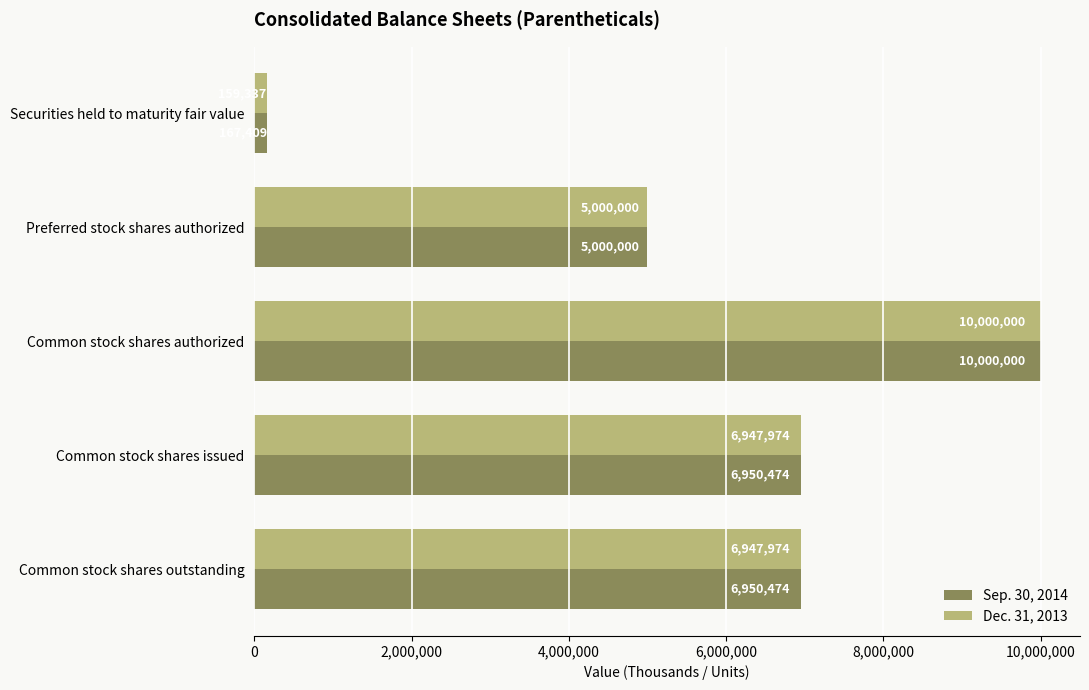

At which label is Dec. 31, 2013 closest to 5079668?

Preferred stock shares authorized